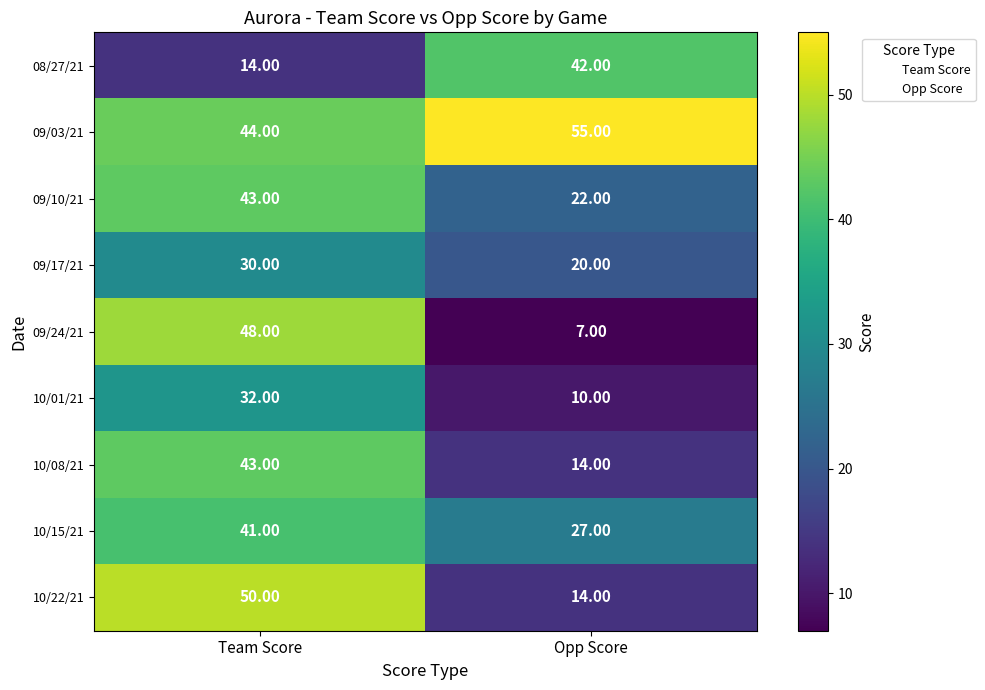

What is the difference between the 09/03/21 values at Opp Score and Team Score?

11